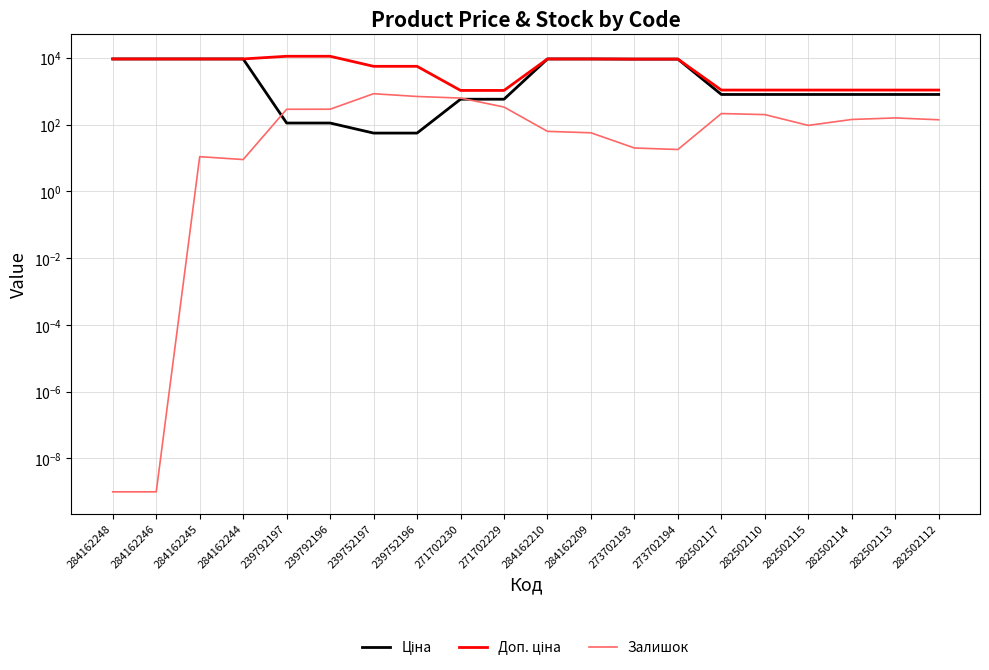

The value of Доп. ціна at 284162209 is 14019.2. True or false?

False